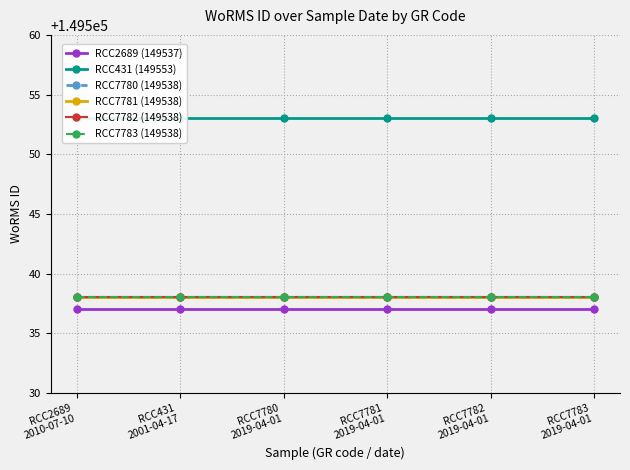

What is the sum of the RCC431 (149553) values at RCC2689
2010-07-10 and RCC7782
2019-04-01?

299106